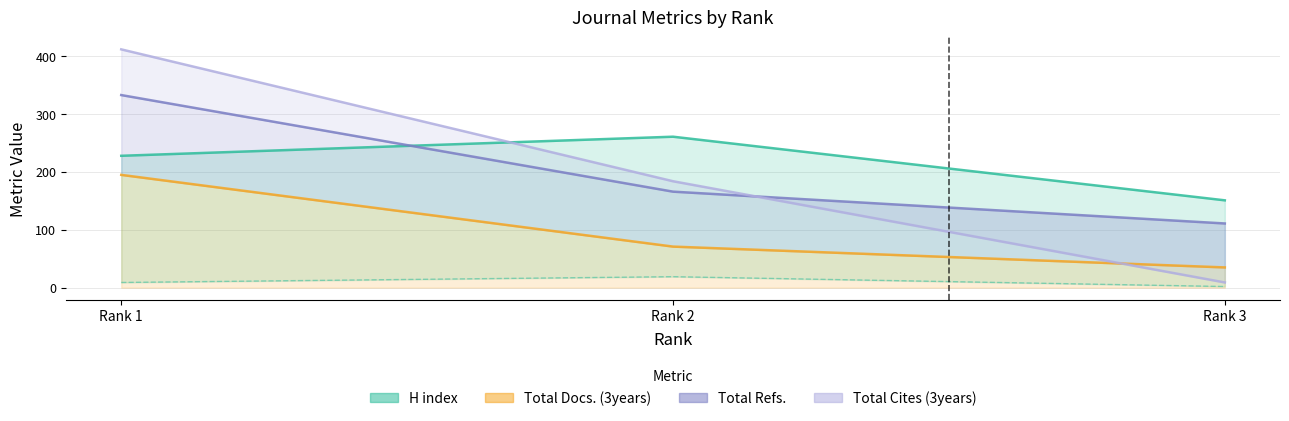

What is the smallest value displayed?

2